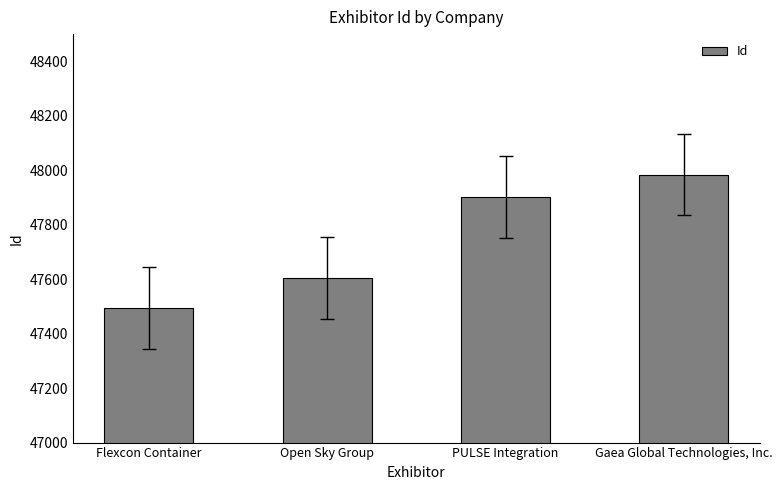

Reading left to right, list all the values displayed in this chart.

Flexcon Container=47494	Open Sky Group=47604	PULSE Integration=47902	Gaea Global Technologies, Inc.=47984